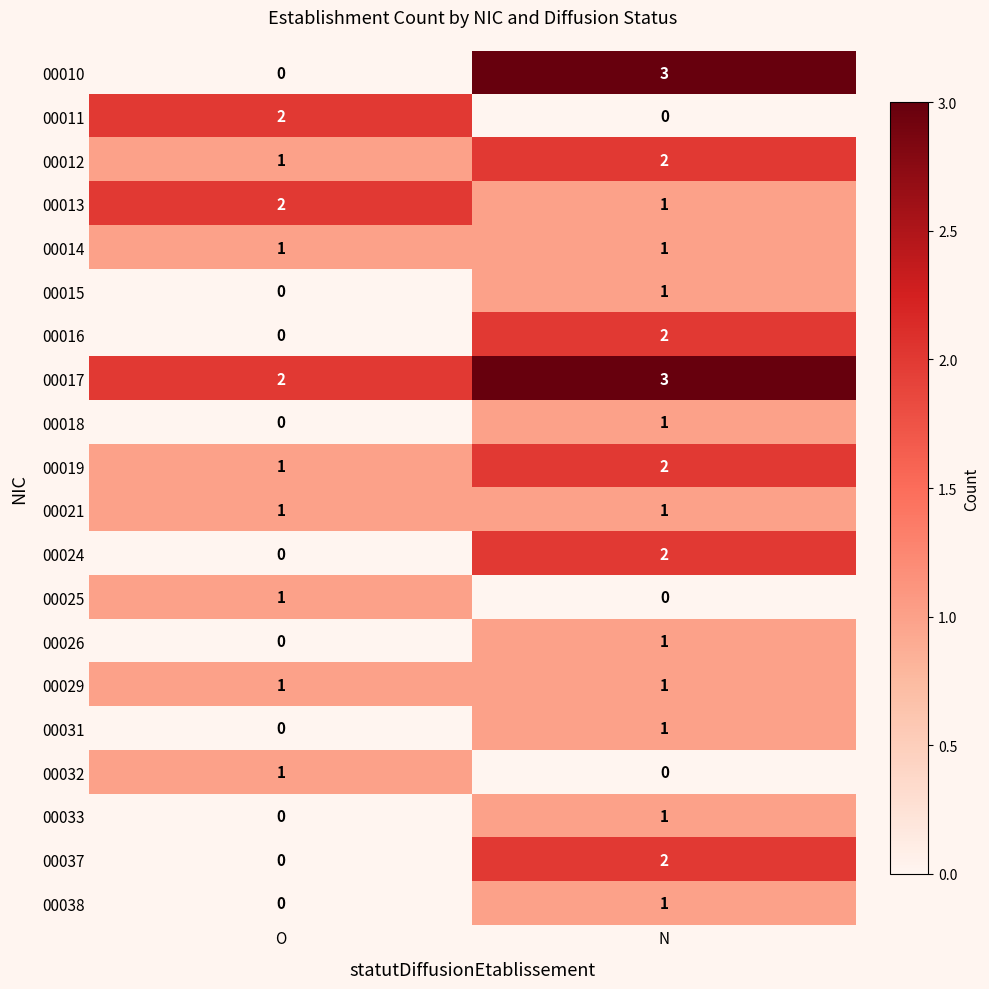

What is the sum of all 00010 values?

3